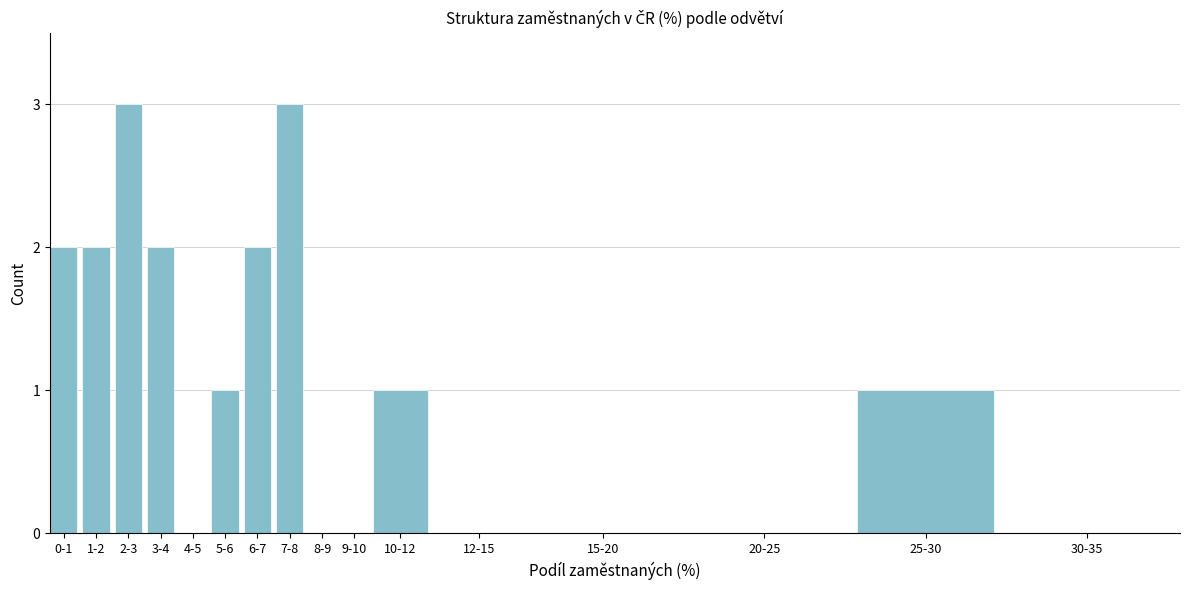

Reading left to right, transcribe all the data shown in this chart.

0-1=2	1-2=2	2-3=3	3-4=2	4-5=0	5-6=1	6-7=2	7-8=3	8-9=0	9-10=0	10-12=1	12-15=0	15-20=0	20-25=0	25-30=1	30-35=0